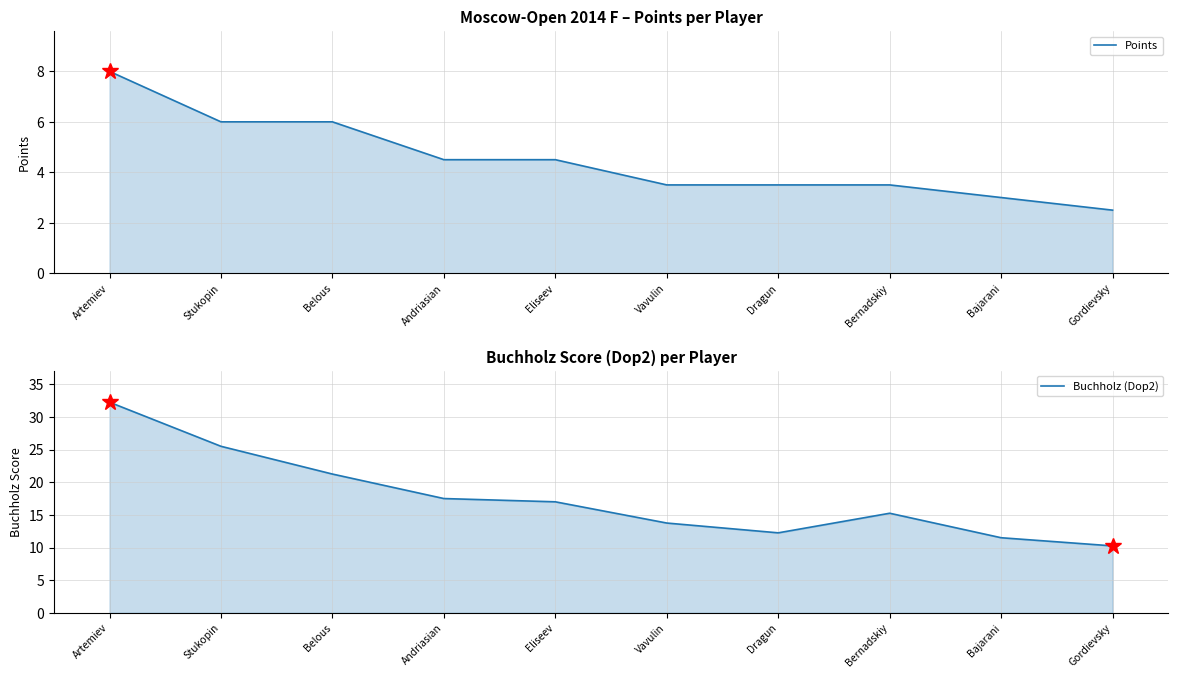

What is the greatest value displayed?

32.2